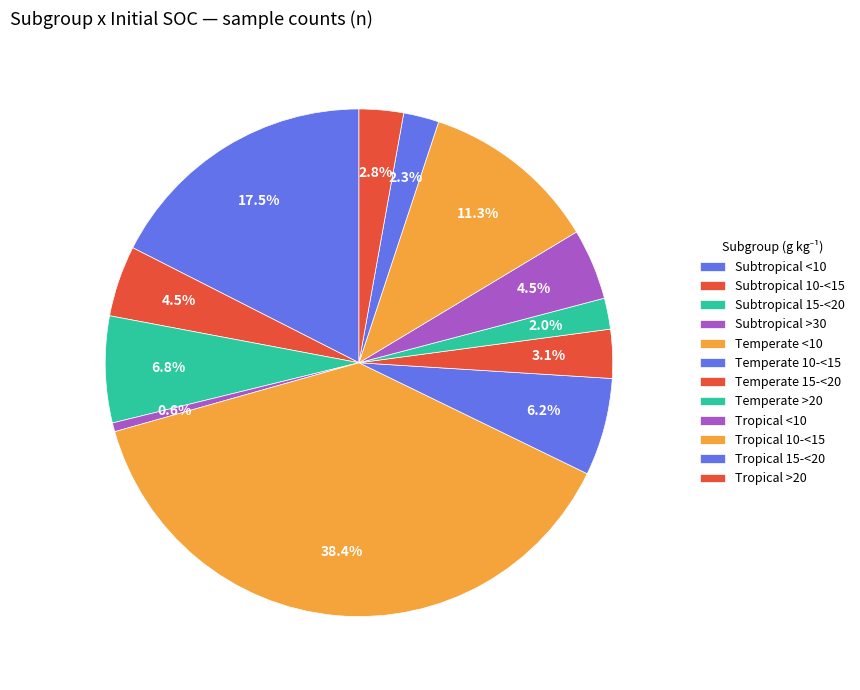

Does Temperate <10 account for over 50% of the chart?

No